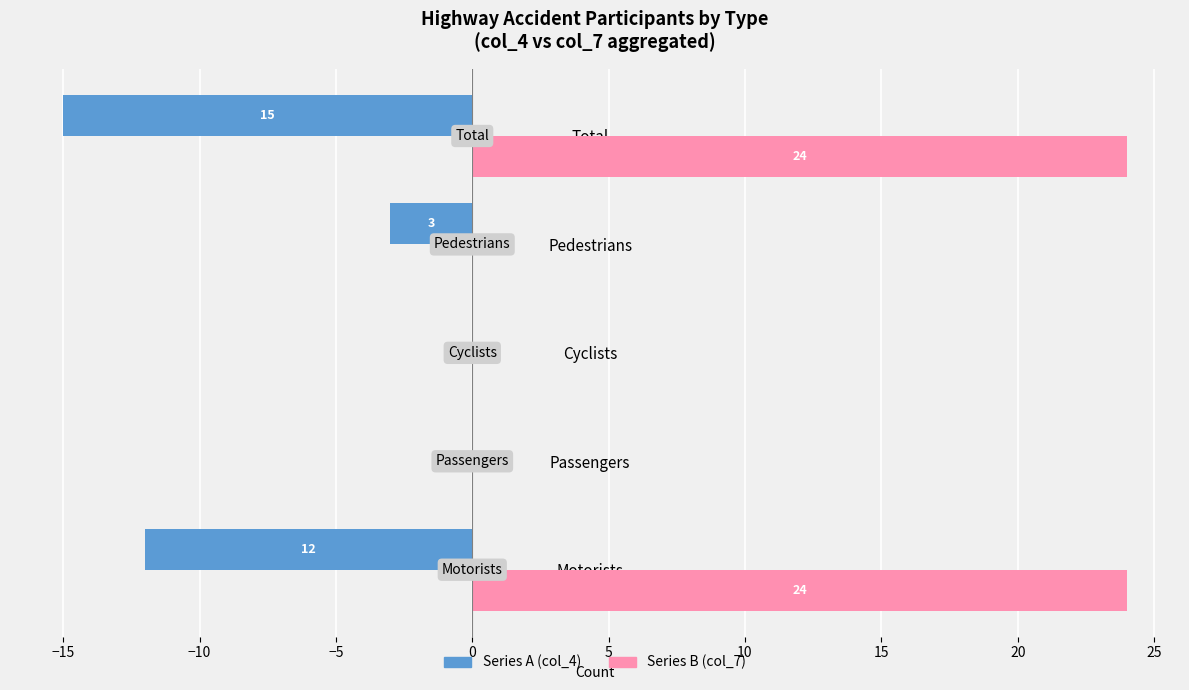

What are all the series names shown in the legend?

Series A (col_4), Series B (col_7)